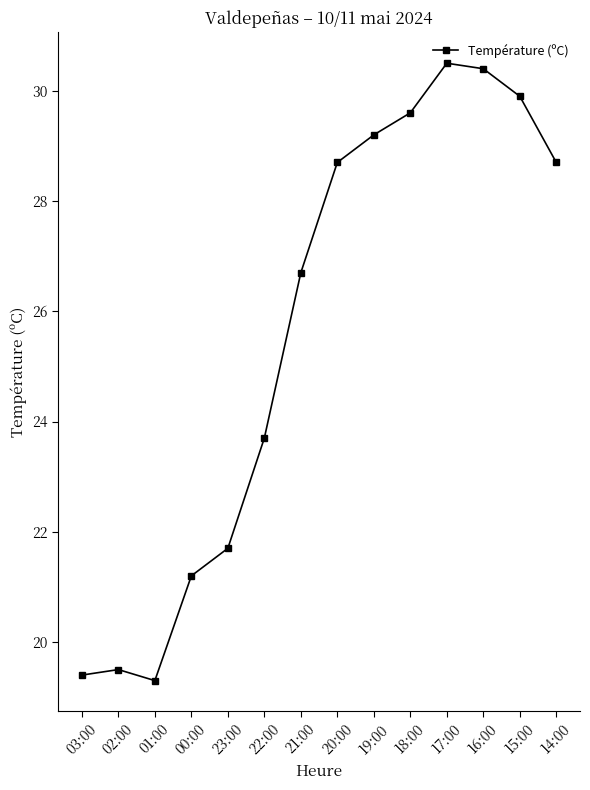

True or false: there are more than 1 points higher than both neighbors.

True